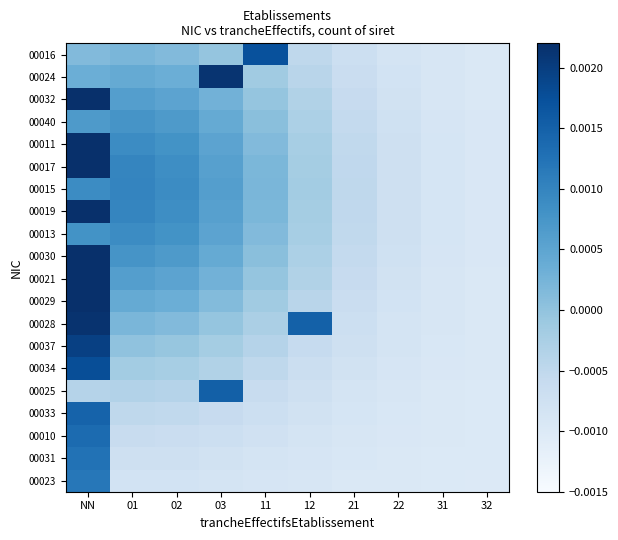

Which label corresponds to the largest value in the chart?

NN